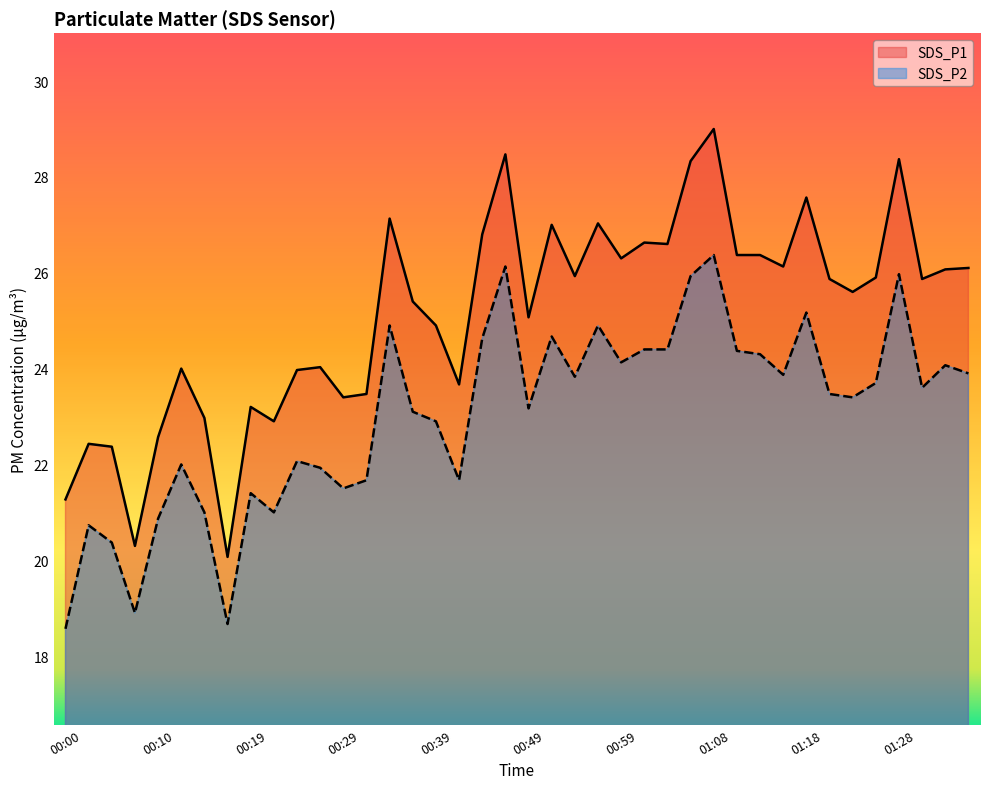

What is the spread (max minus min) of values at 00:02?

1.7